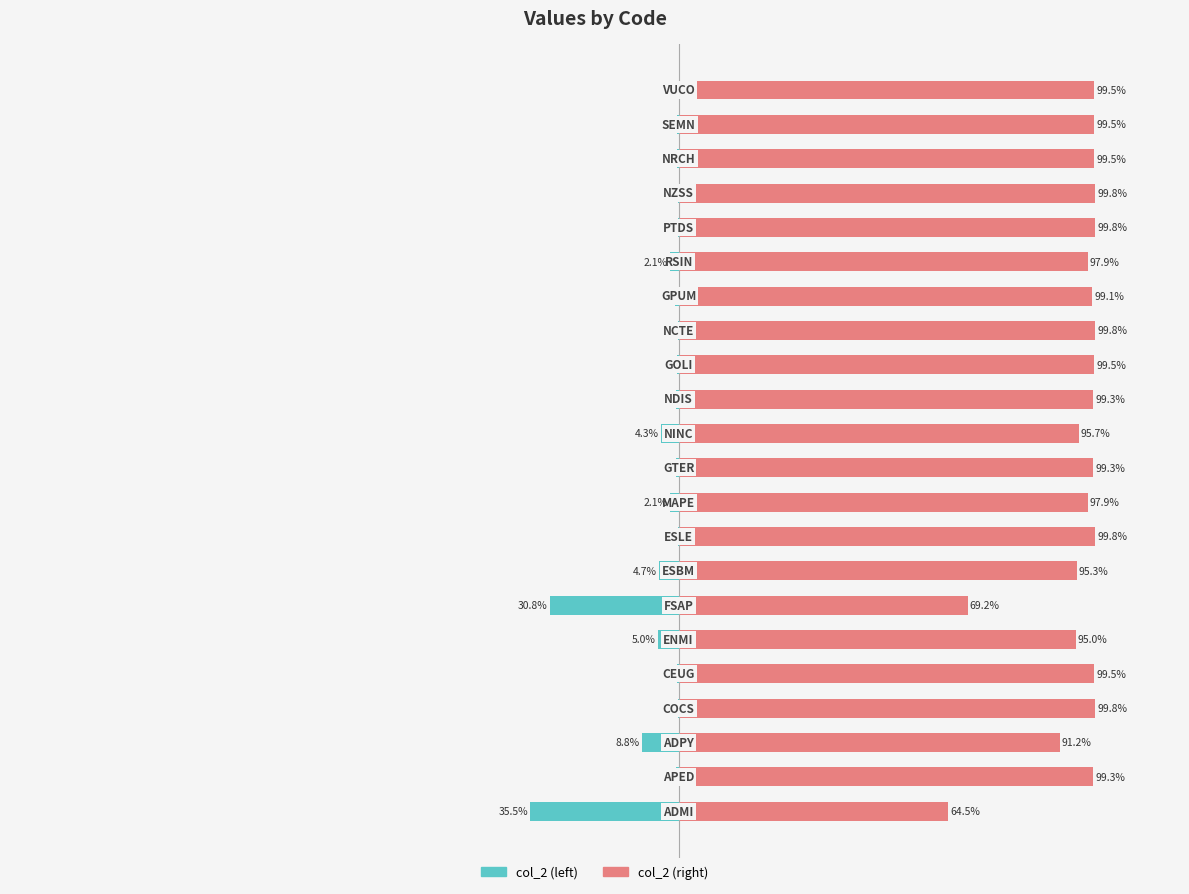

What are all the series names shown in the legend?

col_2 (left), col_2 (right)